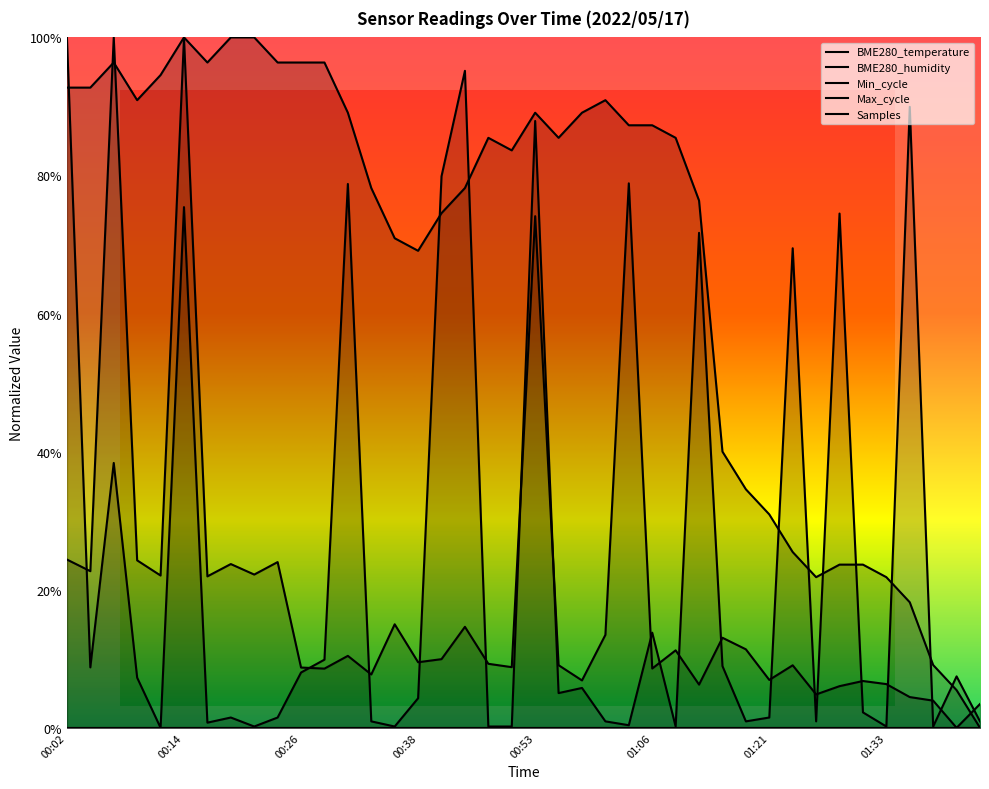

How many interior local peaks does the Samples series have?

13